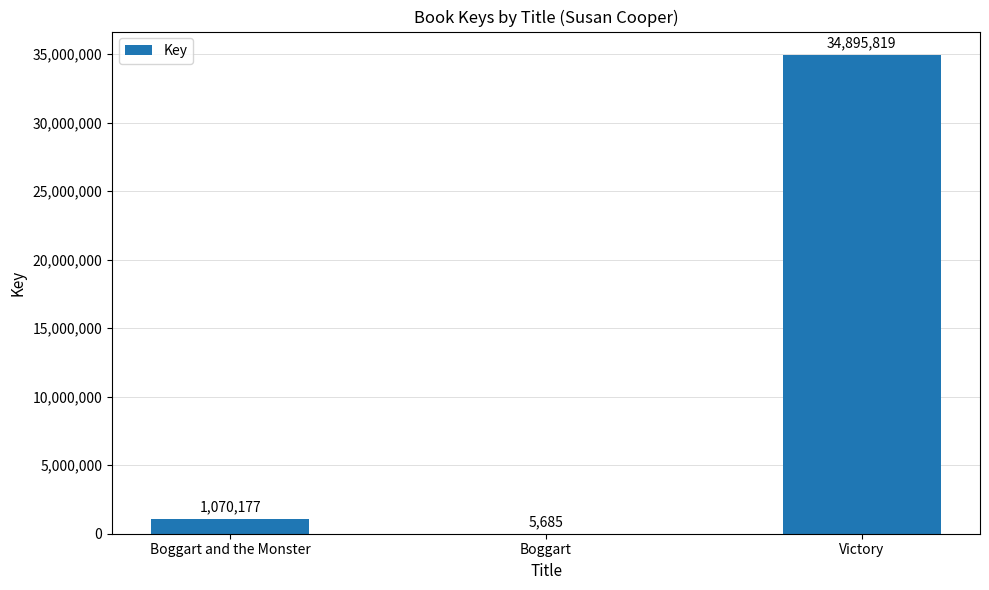

Where is the data nearest to the value 17450752?

Boggart and the Monster